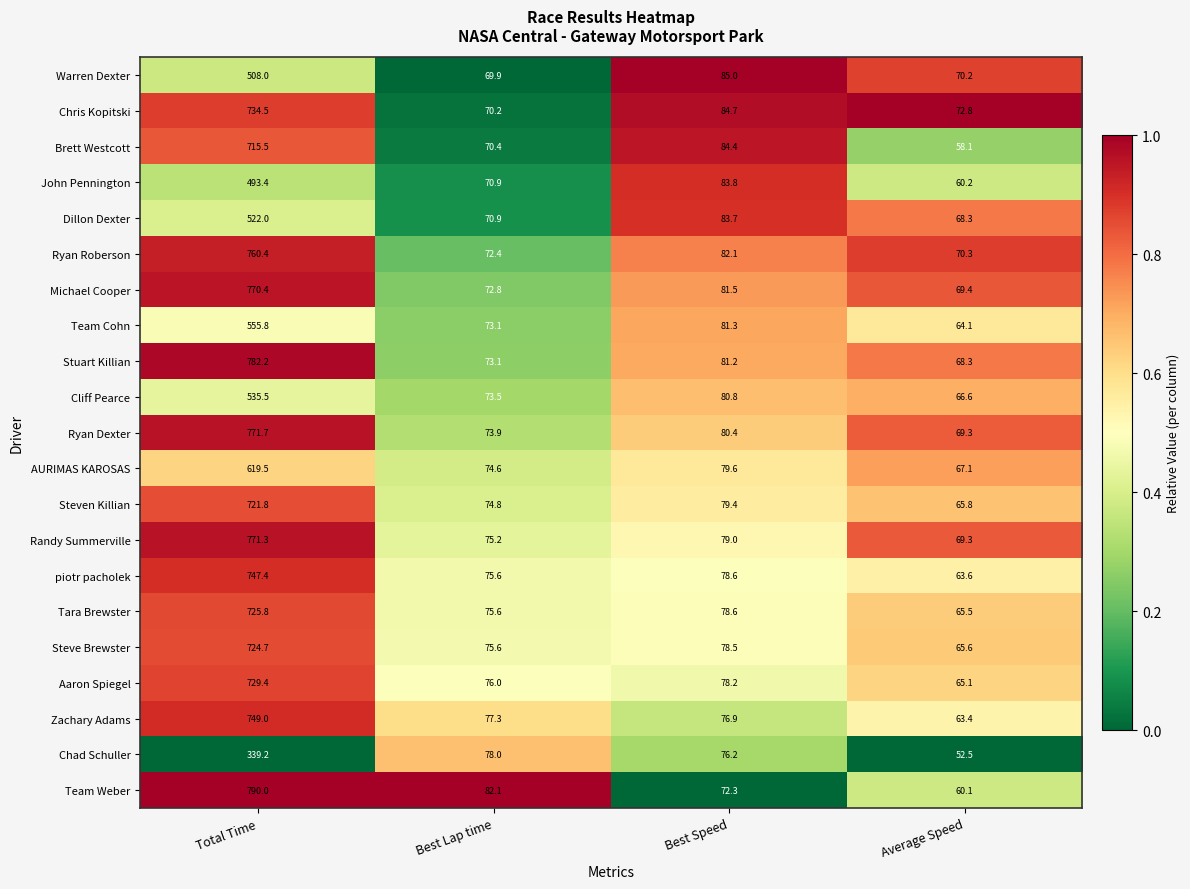

Which series has the largest total across all categories?

Stuart Killian